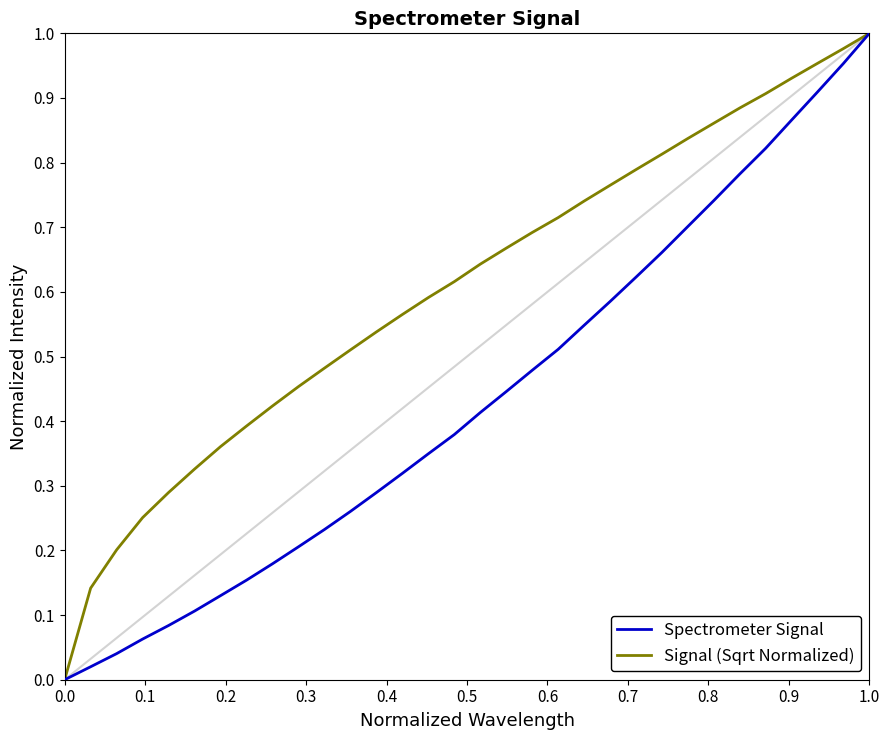

How many categories are shown in the chart?

32